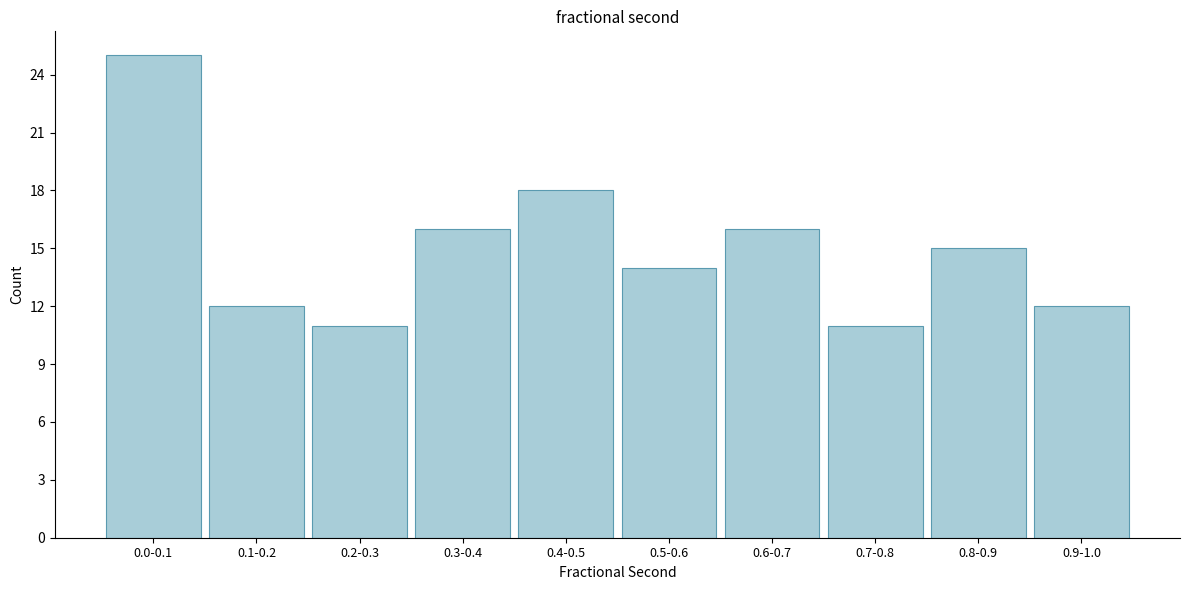

Reading left to right, list all the values displayed in this chart.

25	12	11	16	18	14	16	11	15	12